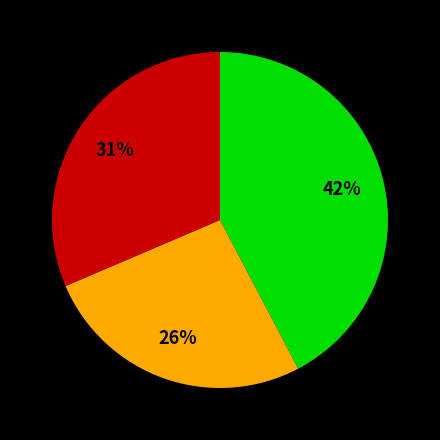

To the nearest percent, what is the difference between the largest and smallest slice percentages?

16%